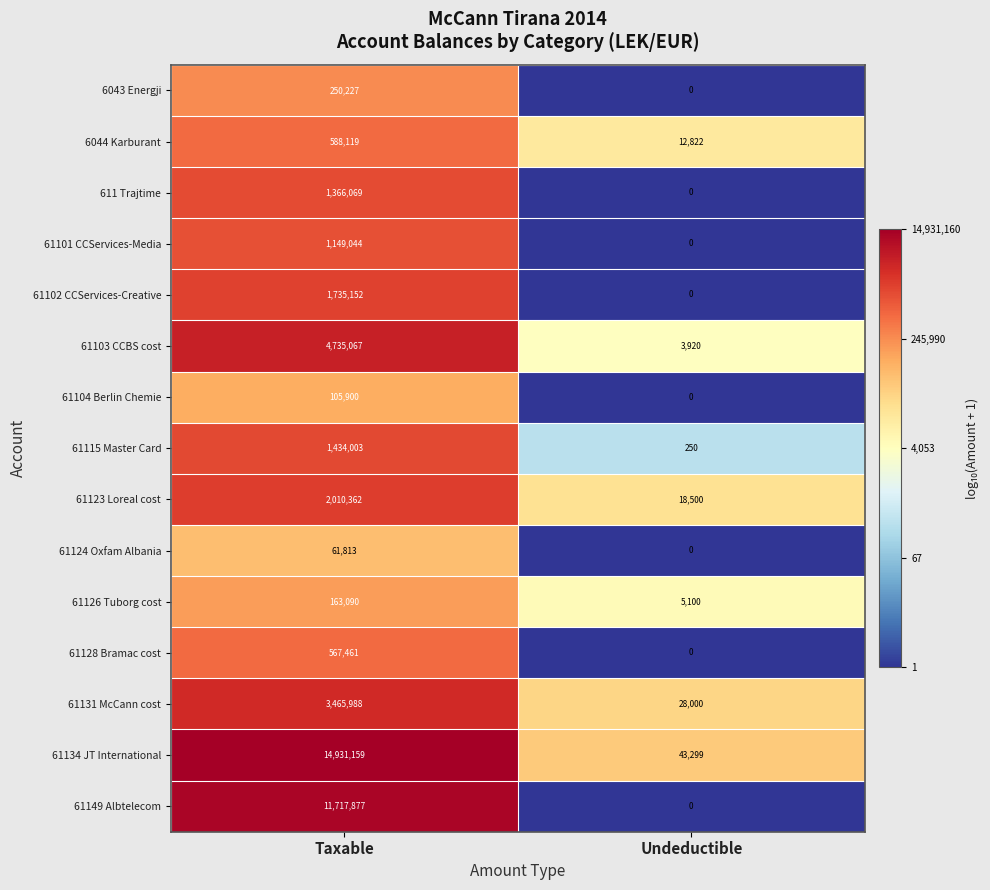

What is the difference between the highest and lowest values at Taxable?

14869346